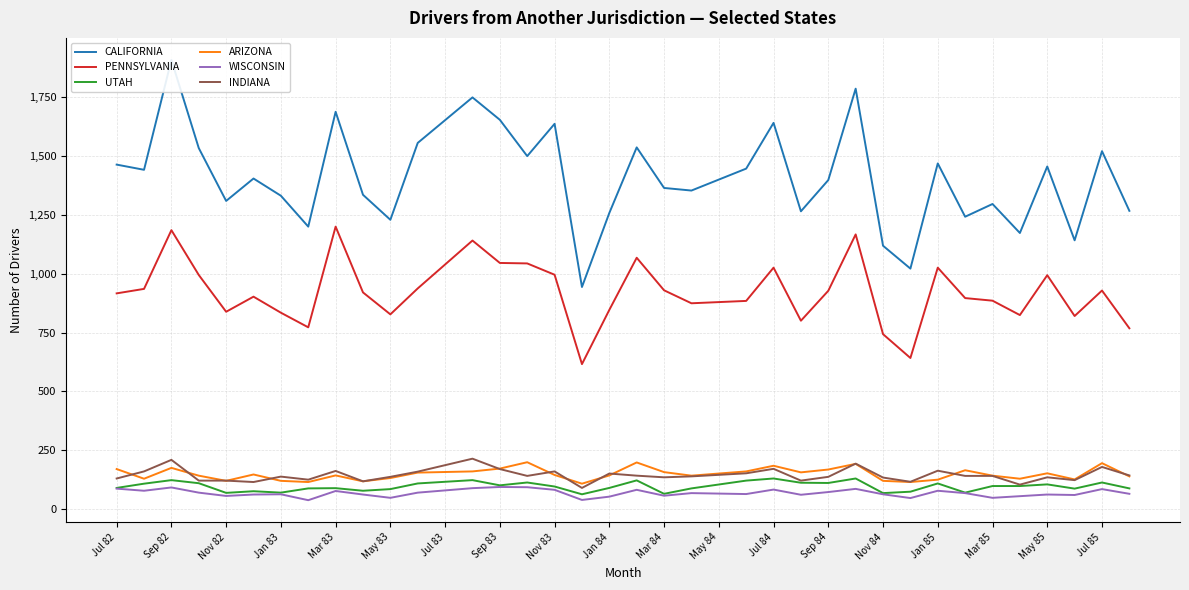

True or false: PENNSYLVANIA and UTAH cross at least once.

False